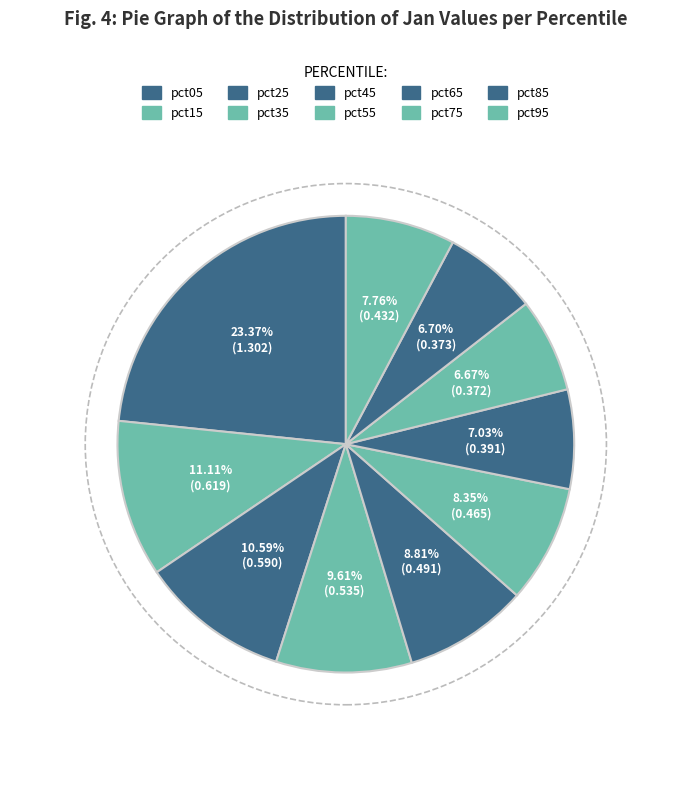

Combined, do pct05 and pct35 account for over 50%?

No